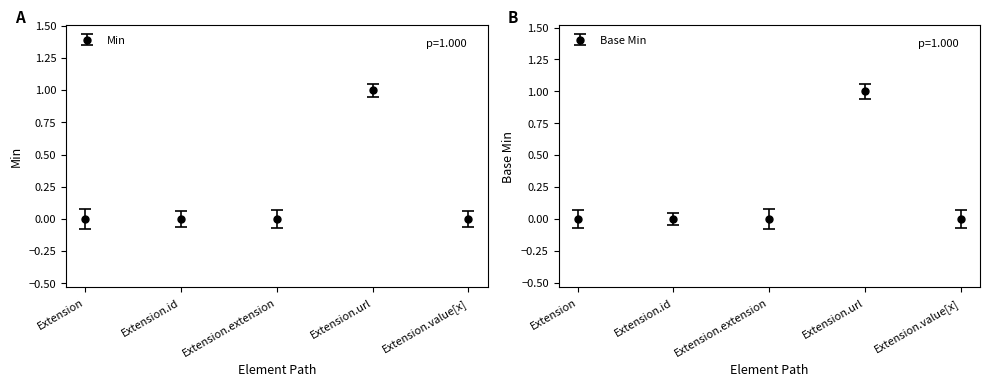

What is the sum of all Base Min values?

1